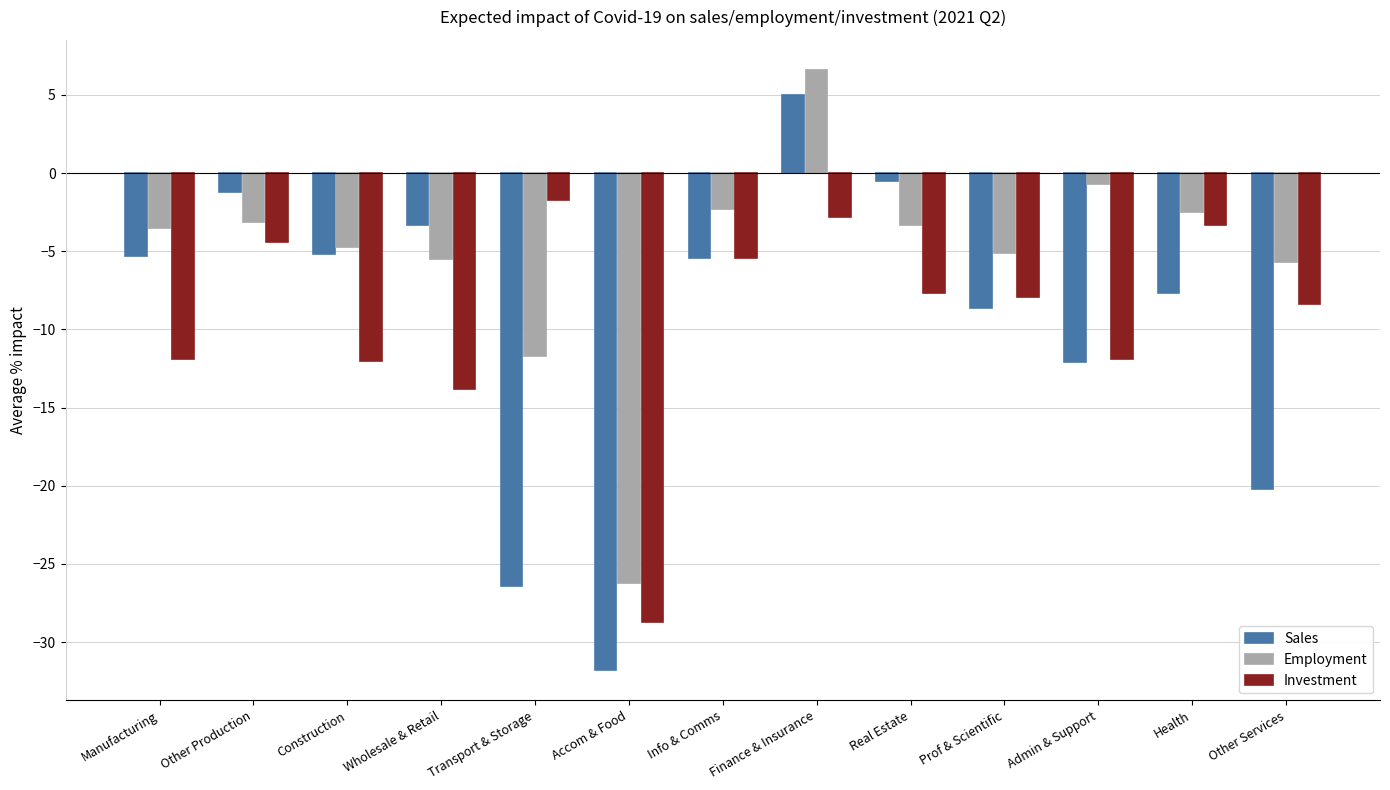

Does the chart contain any negative values?

Yes